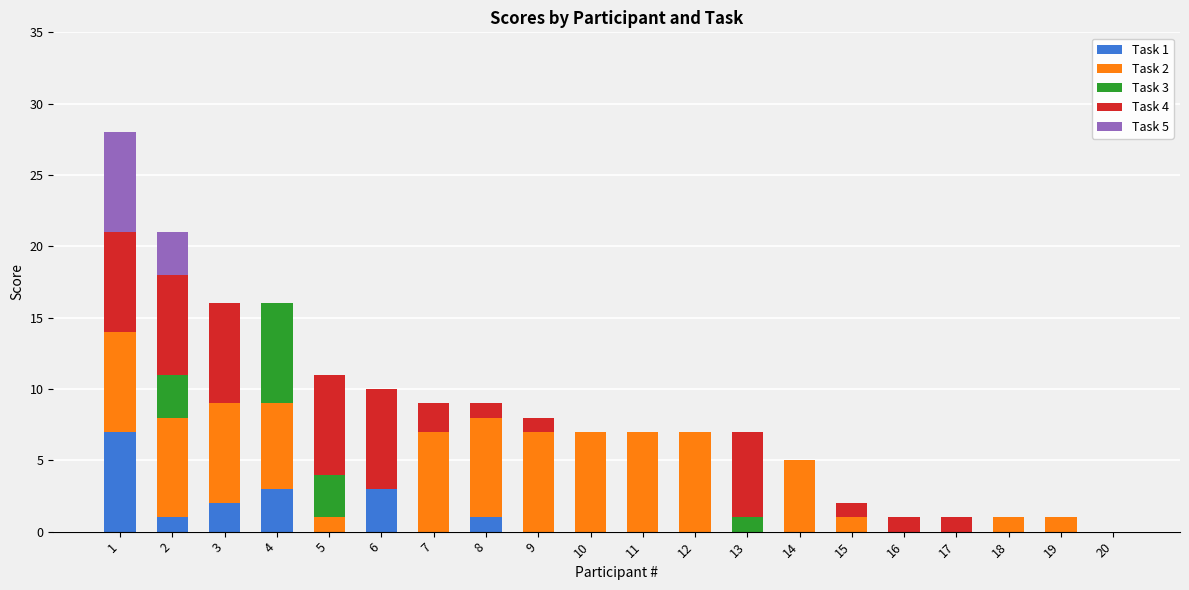

Are the bars grouped side by side (vs. stacked)?

No